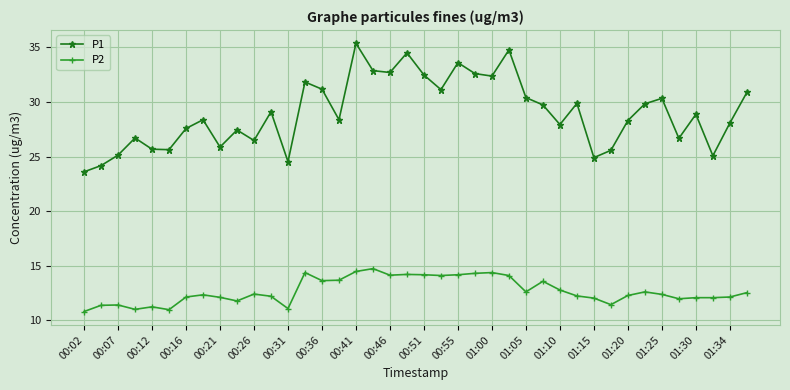

Which series has the largest total across all categories?

P1